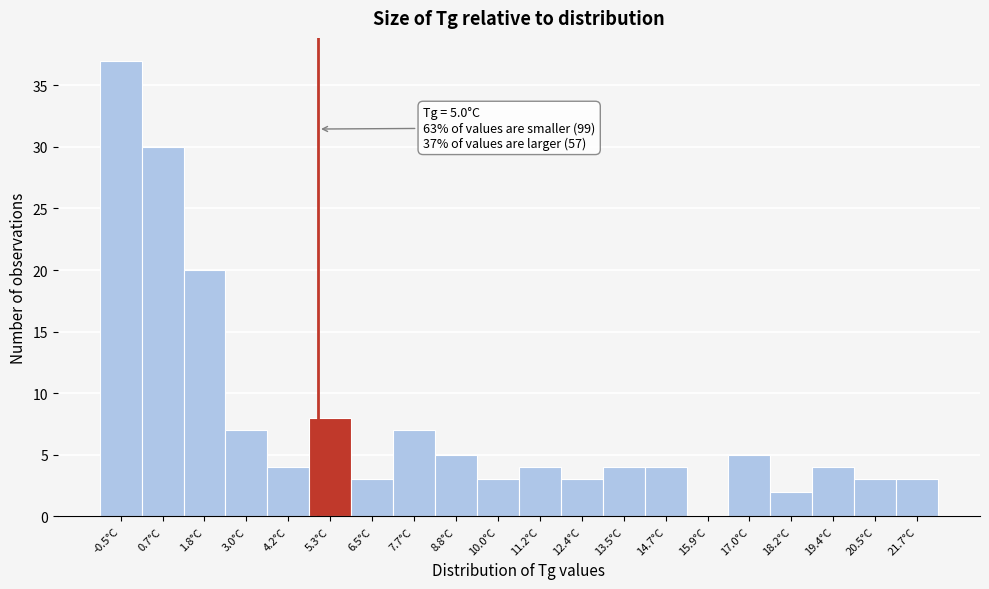

Over which range of the x-axis is the bar tallest?

-1.0 to 0.0